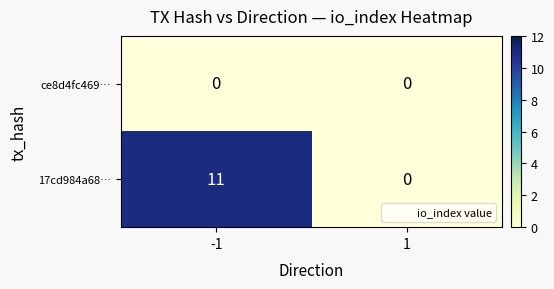

What is the difference between the highest and lowest values at -1?

11